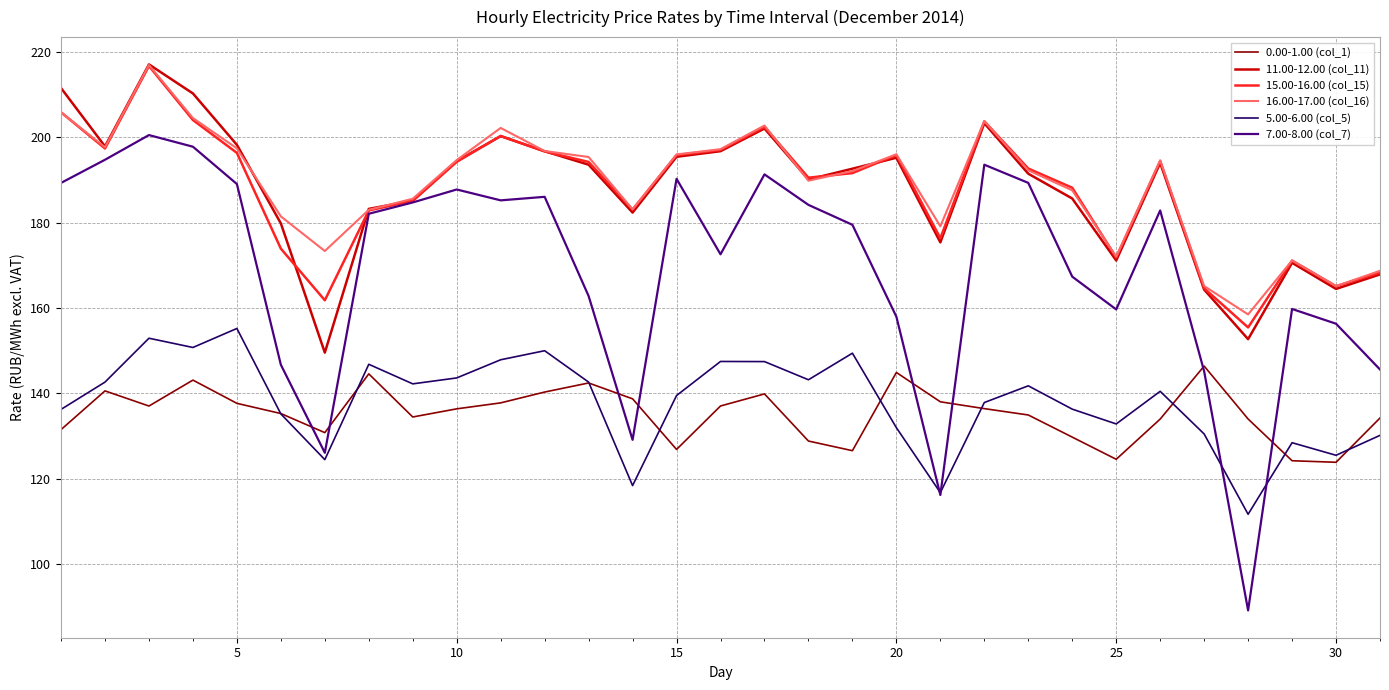

What is the minimum value shown in the chart?

89.1